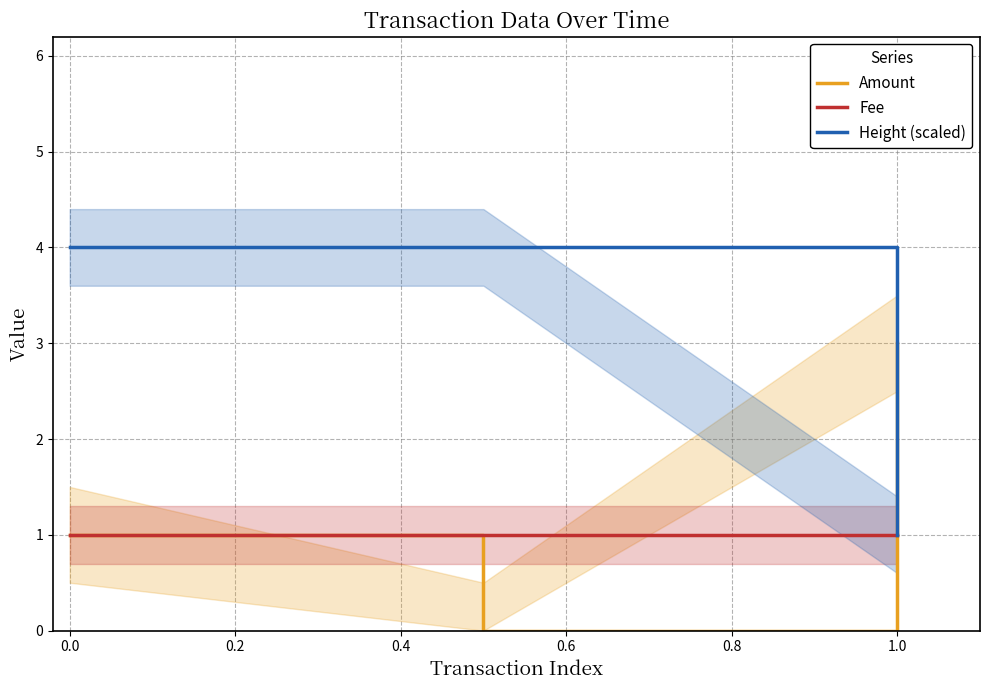

Rank the series by their maximum value, from lowest to highest.

Fee, Amount, Height (scaled)